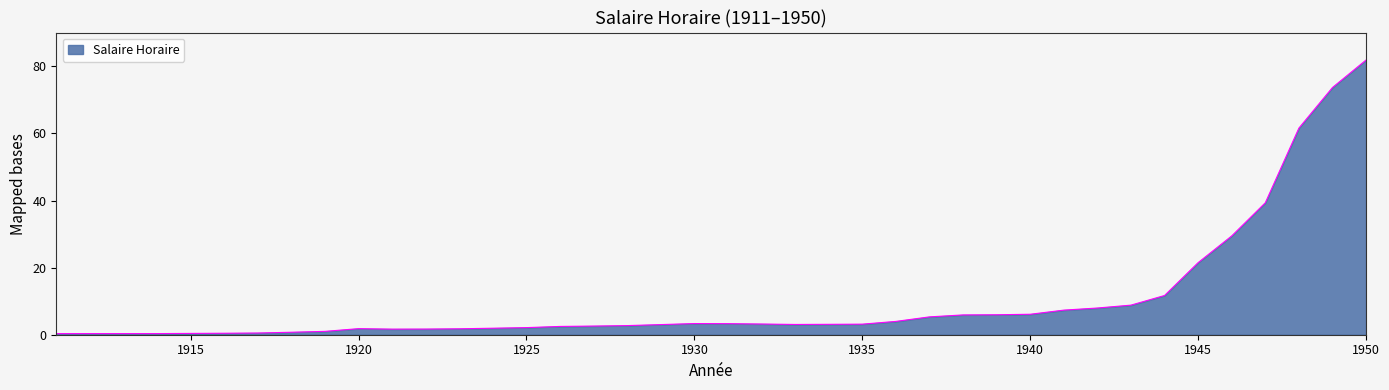

What is the greatest value displayed?

81.9